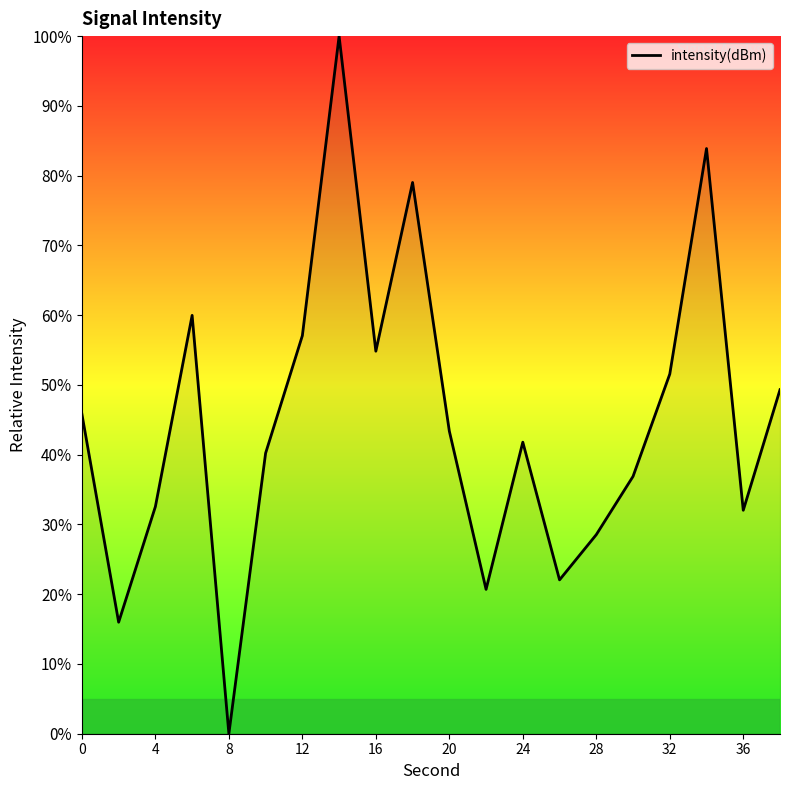

How many distinct data groups are displayed?

1